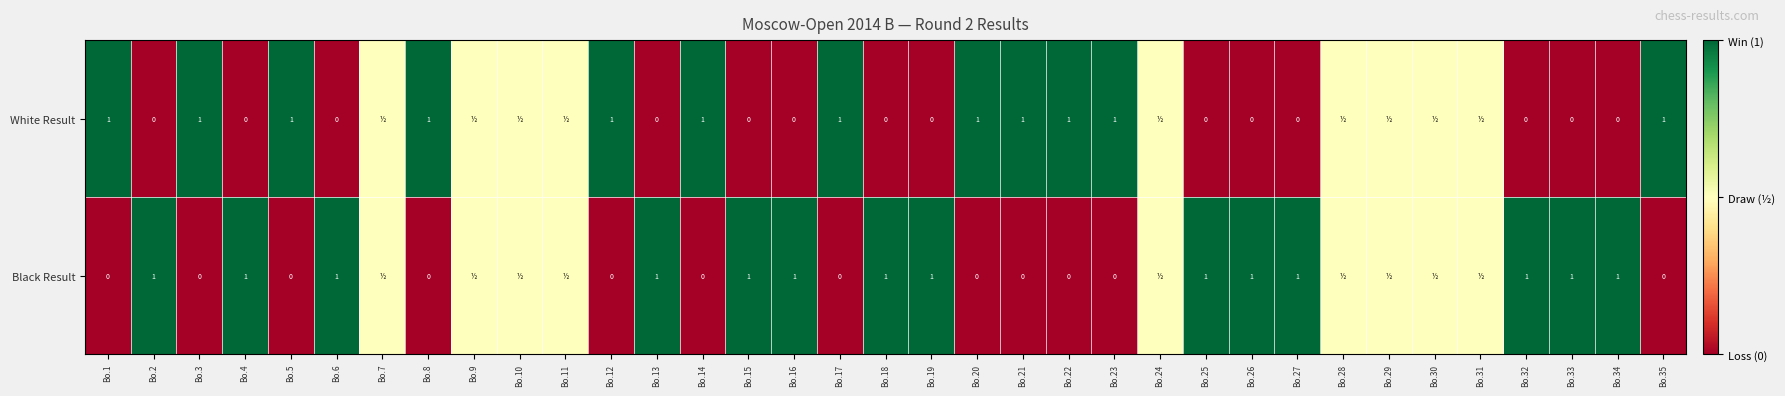

What is the total value across all series at Bo.3?

1.0